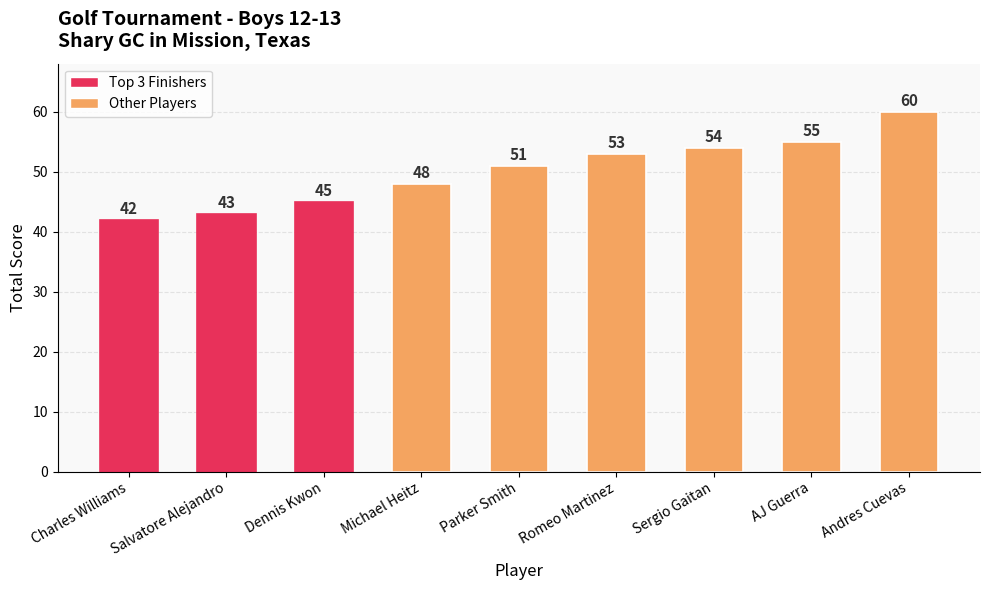

What is the value of the 4th bar from the left?

48